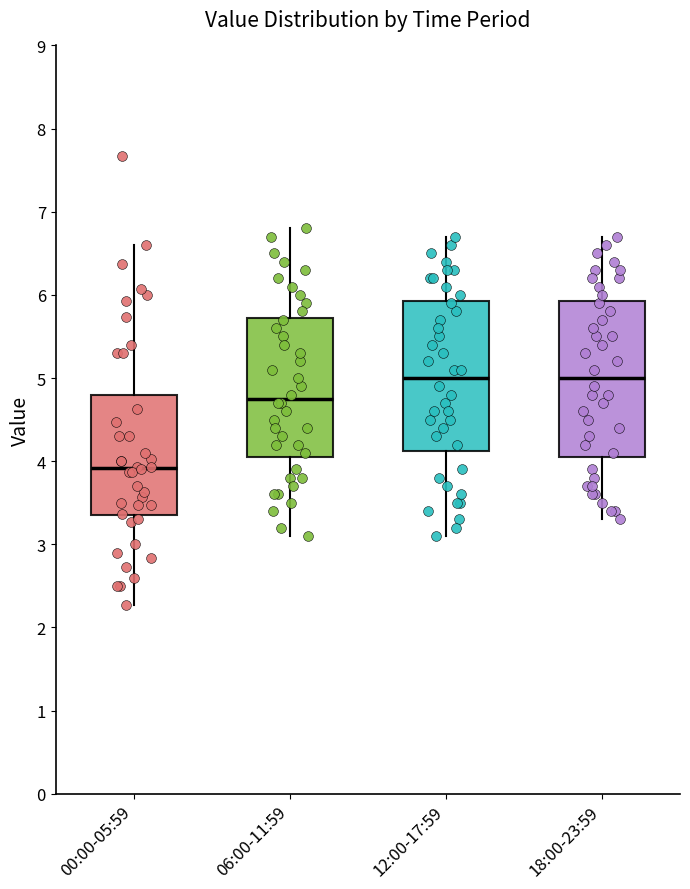

Reading left to right, transcribe this box plot: for each box, give where its median line is, the range the box spans, and where its two whiskers end, as read against the y-axis. The values are not printed on the chart, so give them approximately, as read against the axis.

00:00-05:59: median 3.9, box 3.4 to 4.8, whiskers 2.3 to 6.6
06:00-11:59: median 4.8, box 4.1 to 5.7, whiskers 3.1 to 6.8
12:00-17:59: median 5.0, box 4.1 to 5.9, whiskers 3.1 to 6.7
18:00-23:59: median 5.0, box 4.1 to 5.9, whiskers 3.3 to 6.7